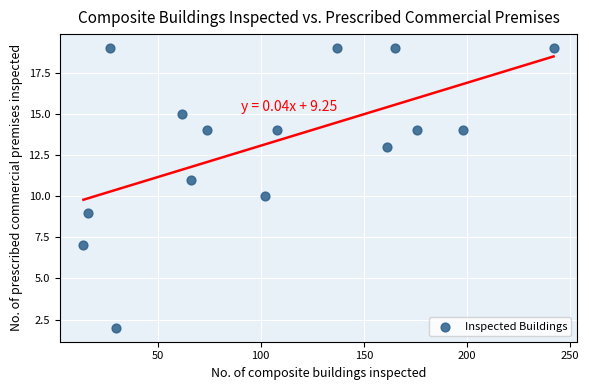

What is the range of Y values (max minus min)?

17